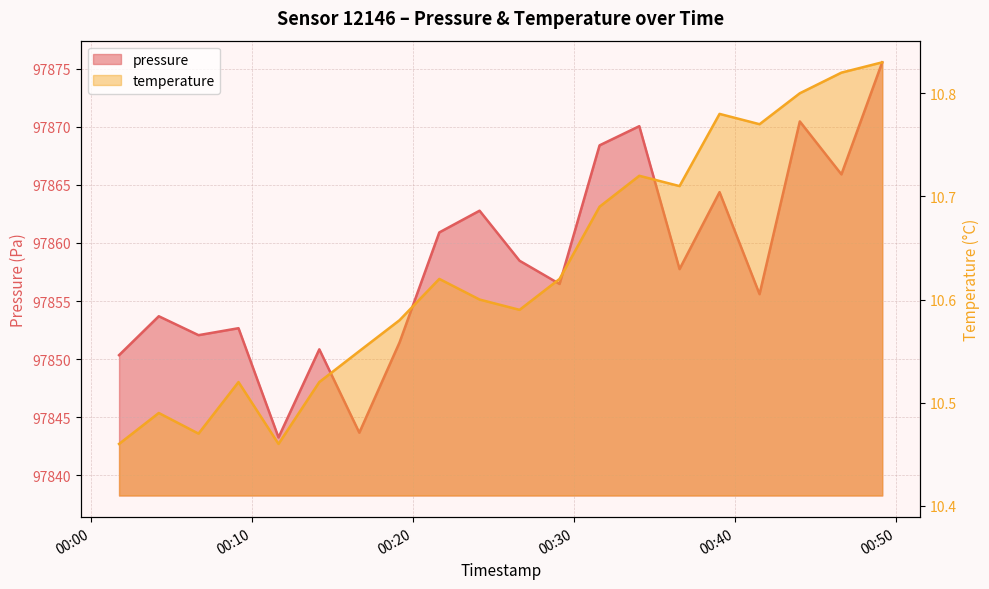

Rank the categories by temperature value from lowest to highest.

2022-10-16T00:01:46, 2022-10-16T00:11:40, 2022-10-16T00:06:42, 2022-10-16T00:04:14, 2022-10-16T00:09:11, 2022-10-16T00:14:12, 2022-10-16T00:16:41, 2022-10-16T00:19:11, 2022-10-16T00:26:38, 2022-10-16T00:24:09, 2022-10-16T00:21:39, 2022-10-16T00:29:07, 2022-10-16T00:31:36, 2022-10-16T00:36:34, 2022-10-16T00:34:04, 2022-10-16T00:41:32, 2022-10-16T00:39:03, 2022-10-16T00:44:02, 2022-10-16T00:46:37, 2022-10-16T00:49:09